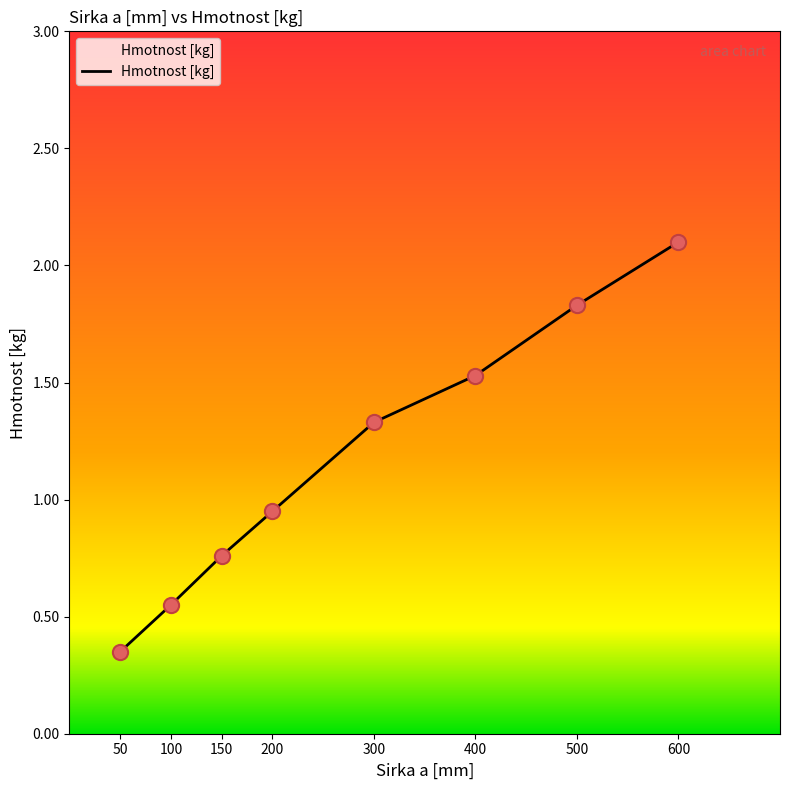

What is the change in value from 150 to 500?

+1.1